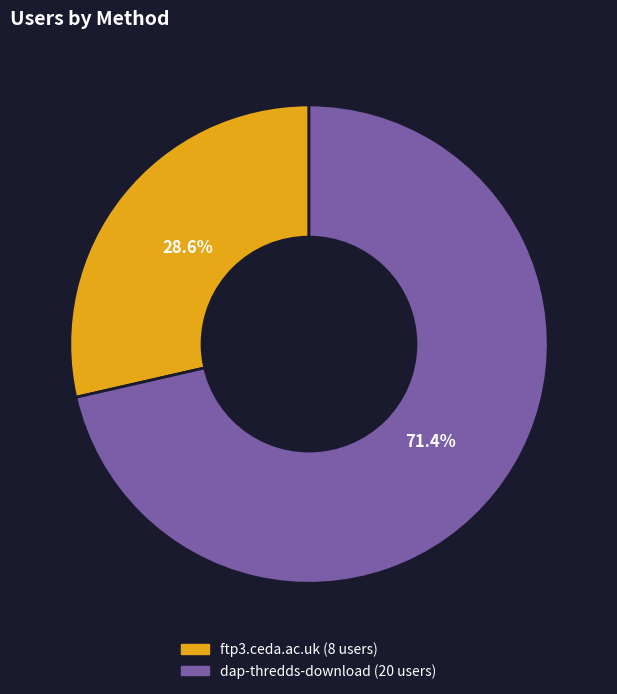

How many slices are in this pie chart?

2